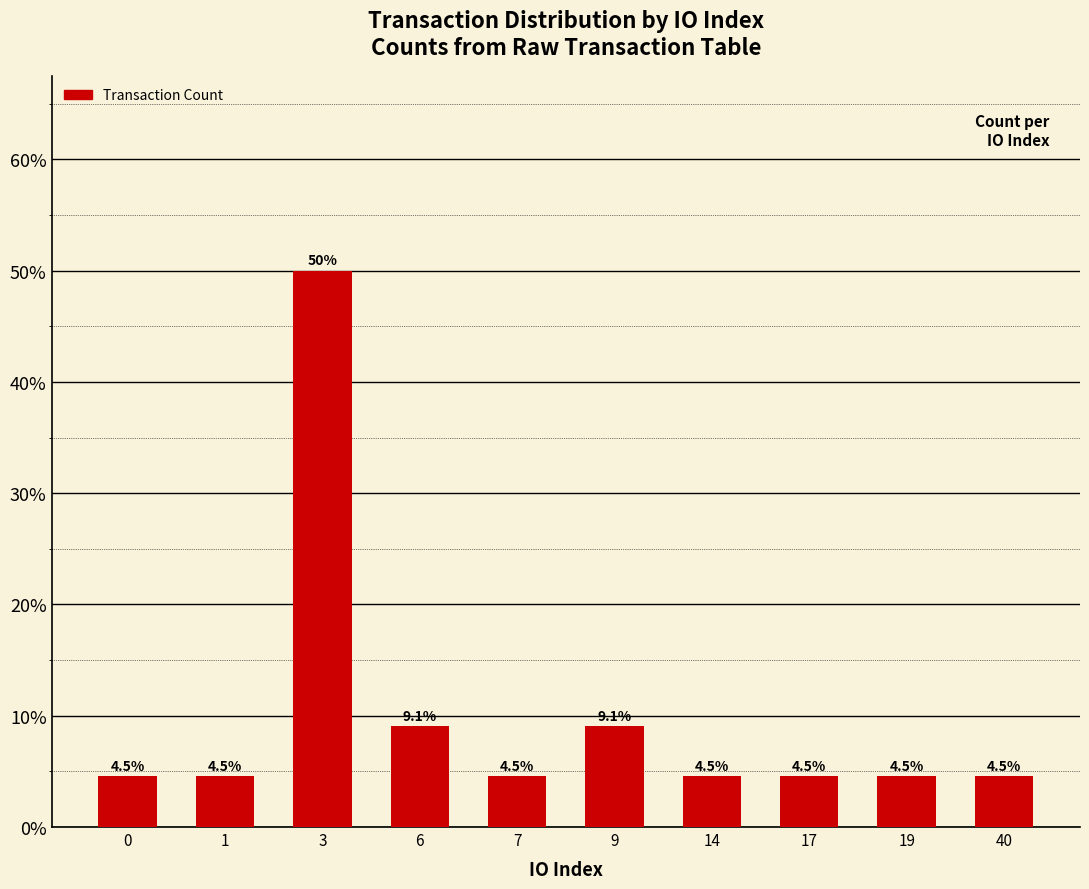

True or false: the data shows 2.7 at 6.

False